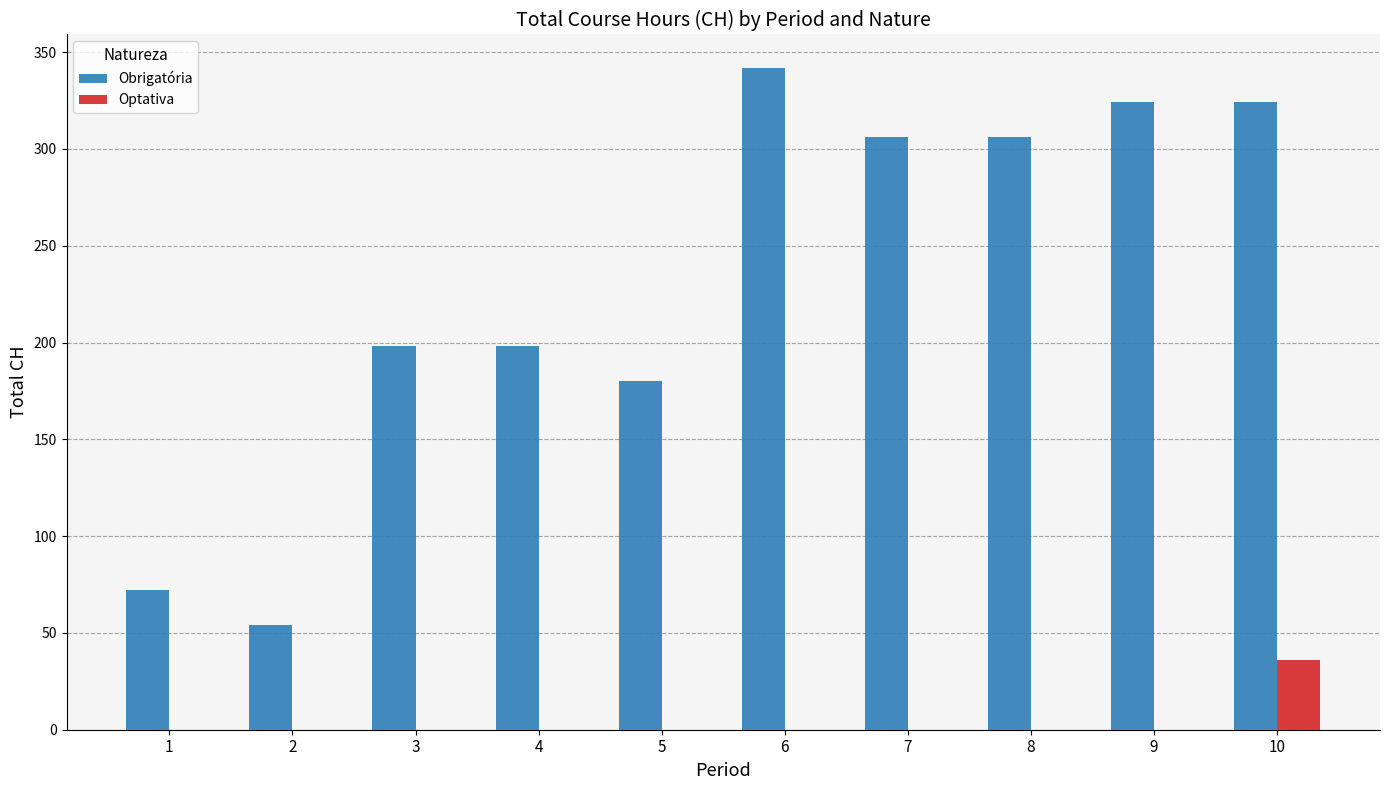

What is the sum of the Obrigatória values at 10 and 9?

648